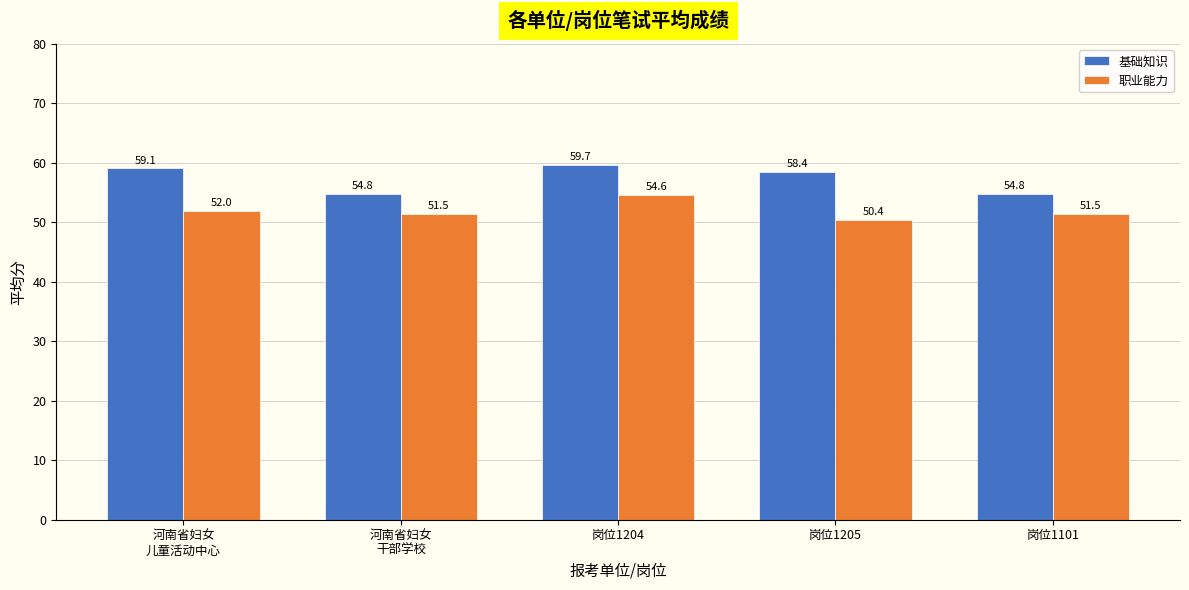

What is the difference between the second highest and second lowest values in the 职业能力 series?

0.5